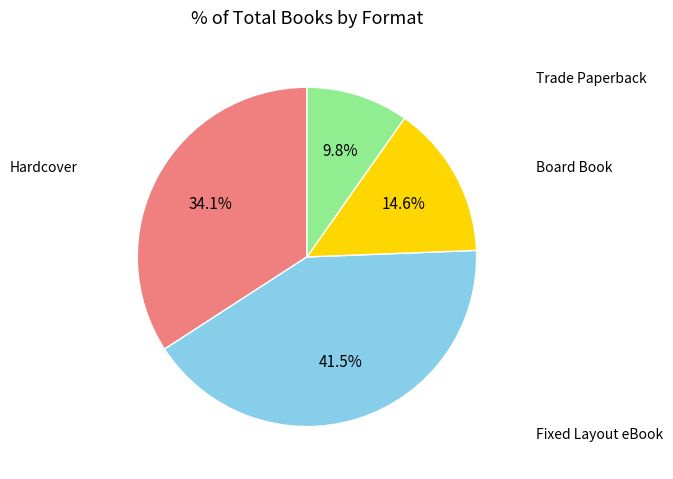

Does any single category account for the majority?

No